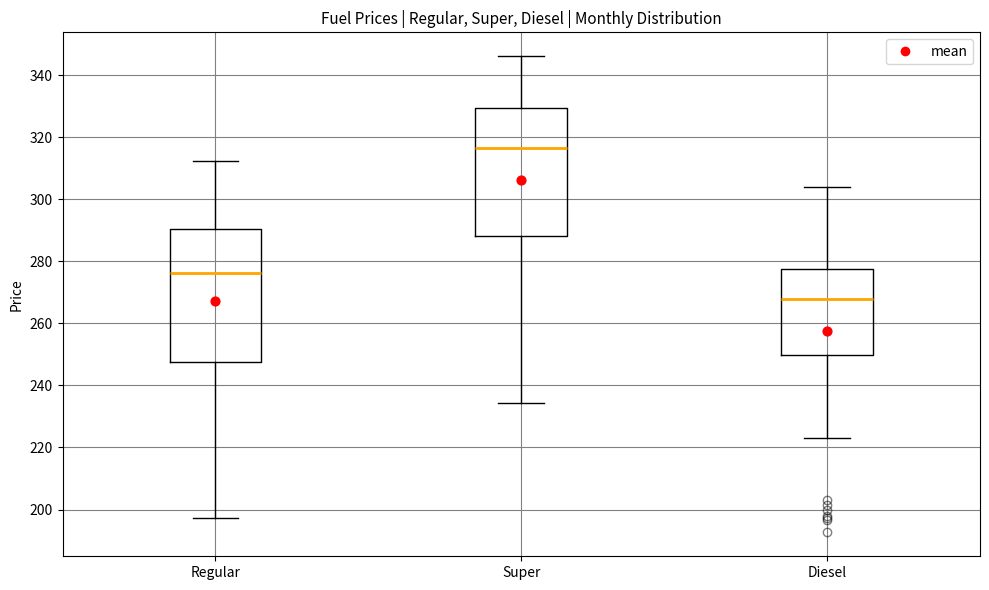

Where does the median line of the box for Regular sit on the y-axis? The values are not printed on the chart, so give them approximately, as read against the axis.

276